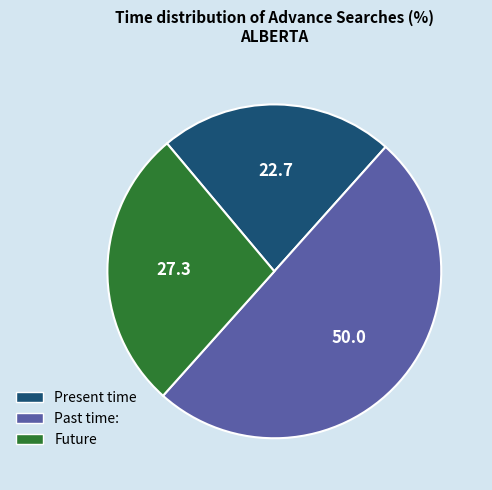

Does any single category account for the majority?

No